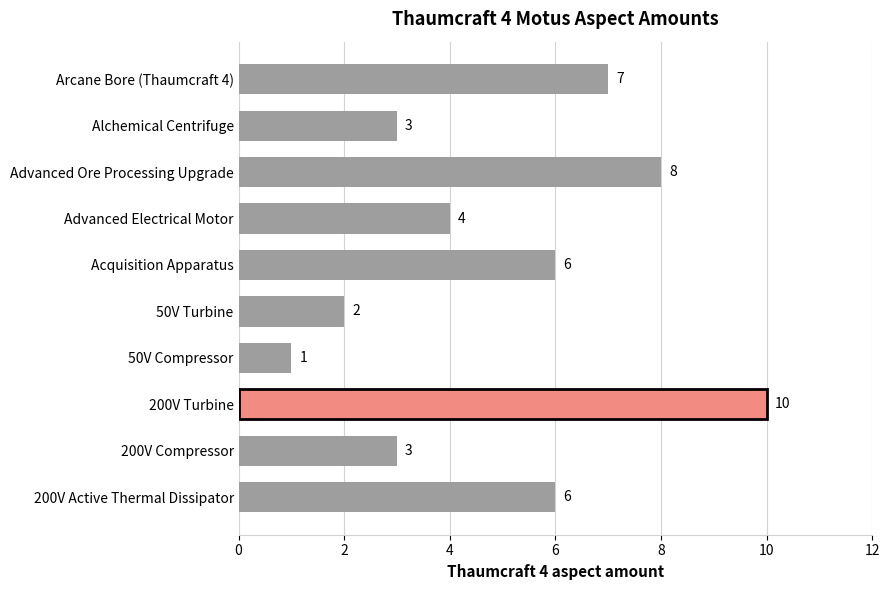

What is the difference between the maximum and minimum values?

9